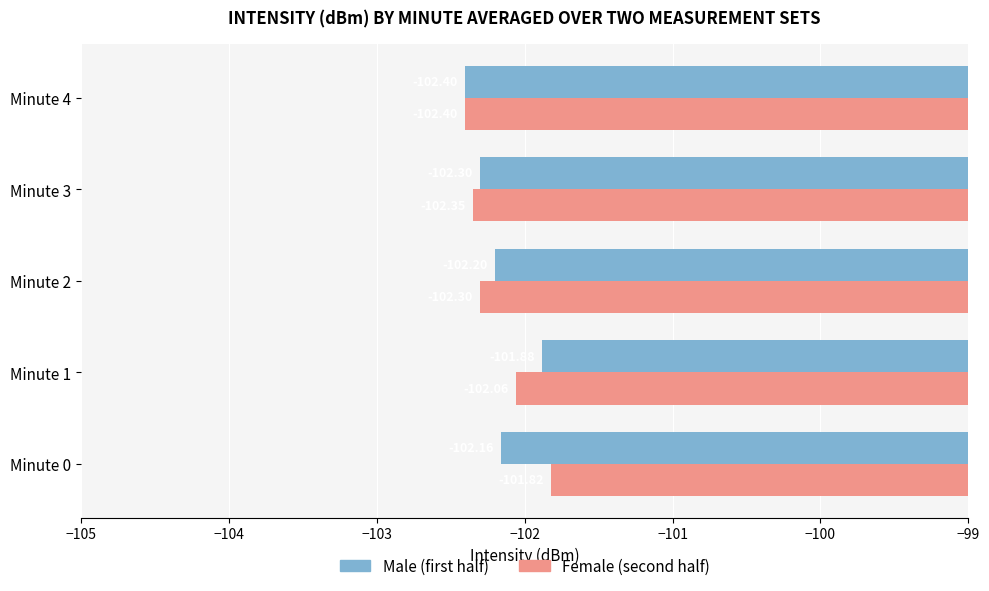

How many categories are shown in the chart?

5